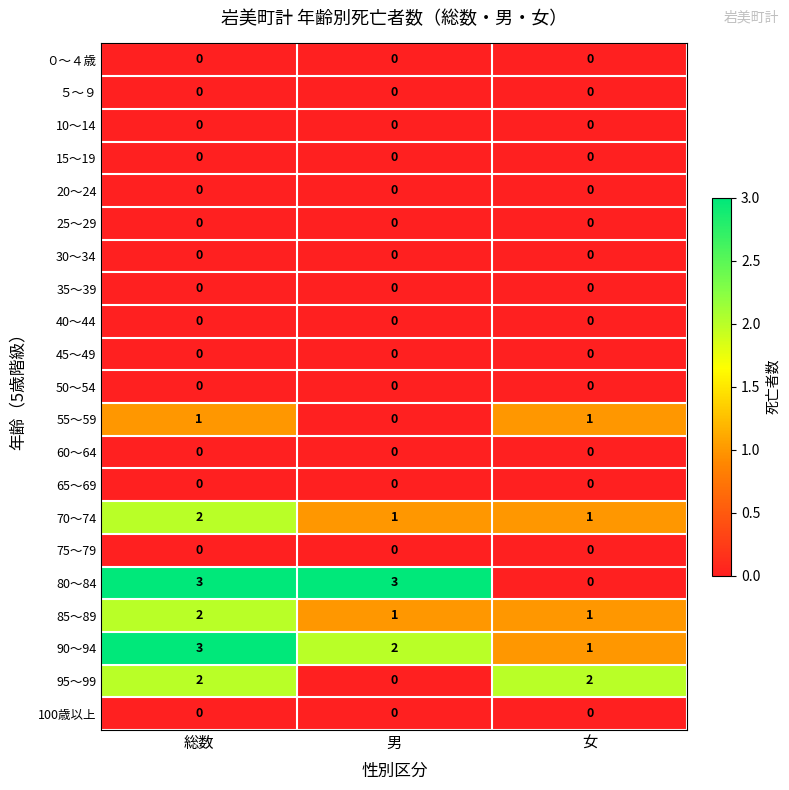

What is the total value across all series at 総数?

13